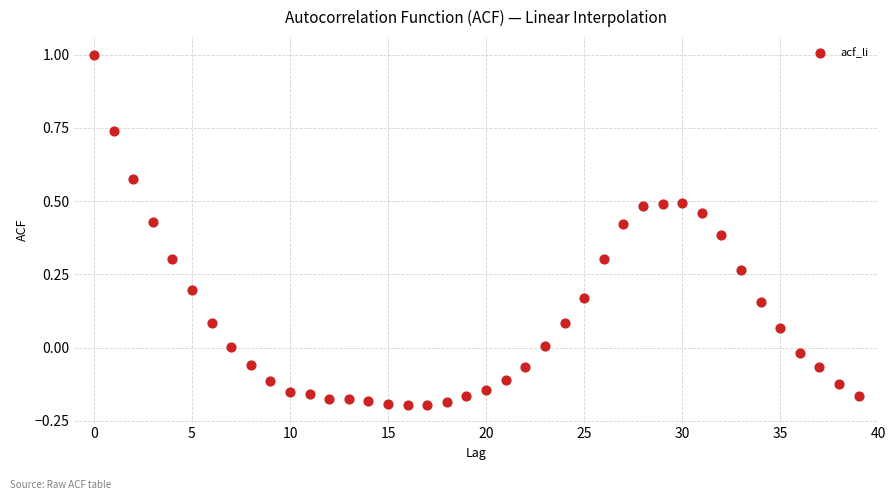

What is the range of Y values (max minus min)?

1.2